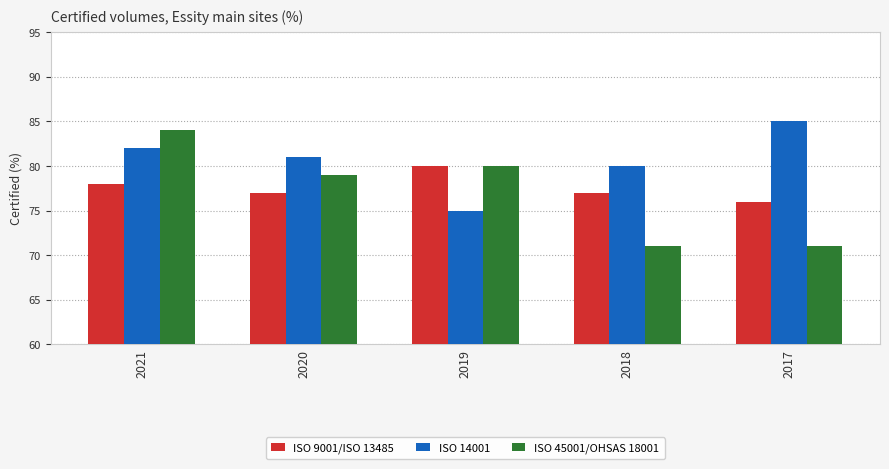

Which series has the widest spread of values?

ISO 45001/OHSAS 18001